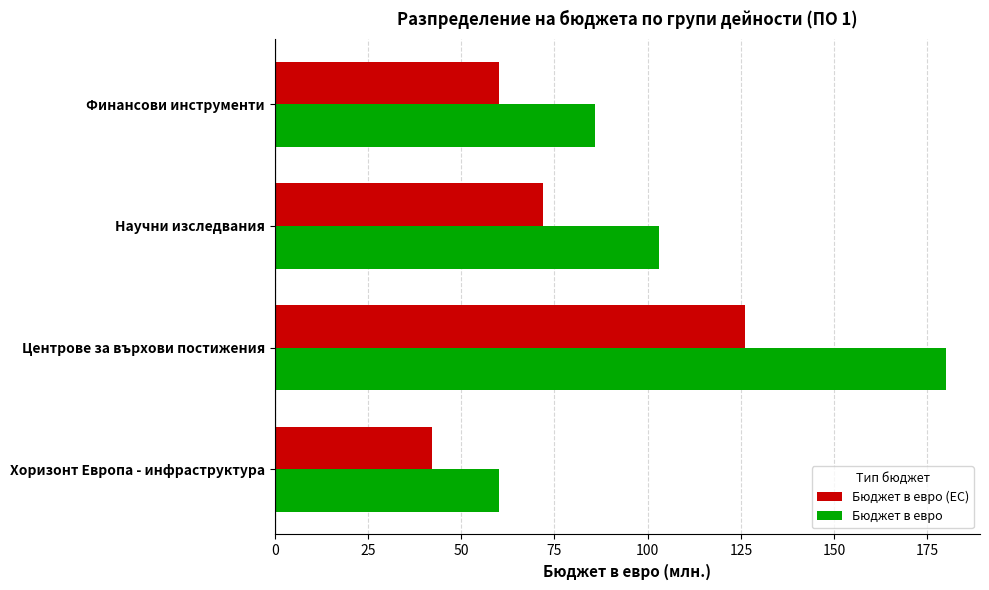

Between Хоризонт Европа - инфраструктура and Финансови инструменти, which series saw the biggest shift?

Бюджет в евро